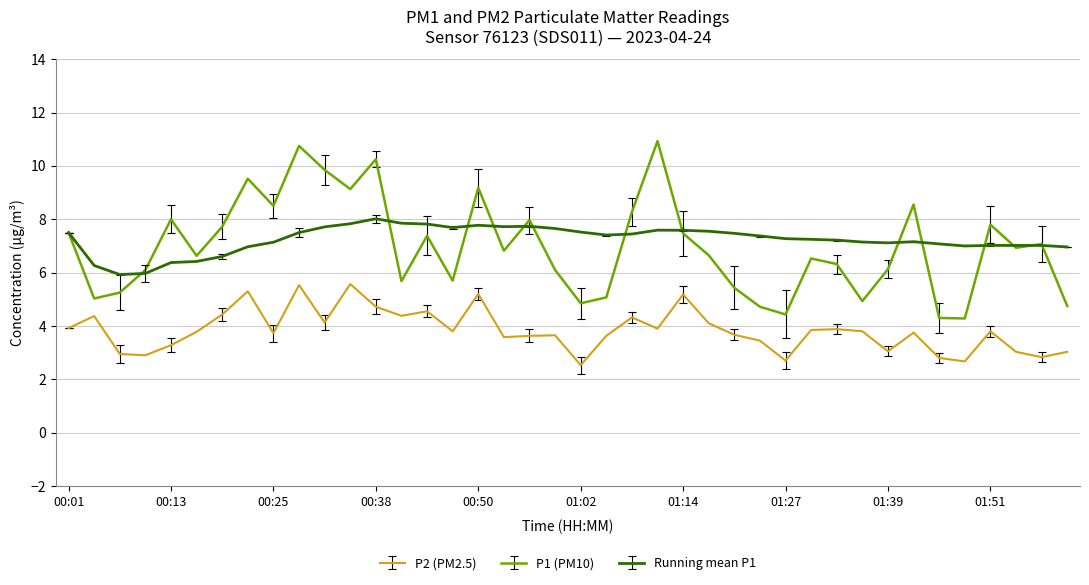

What is the maximum value shown in the chart?

10.9